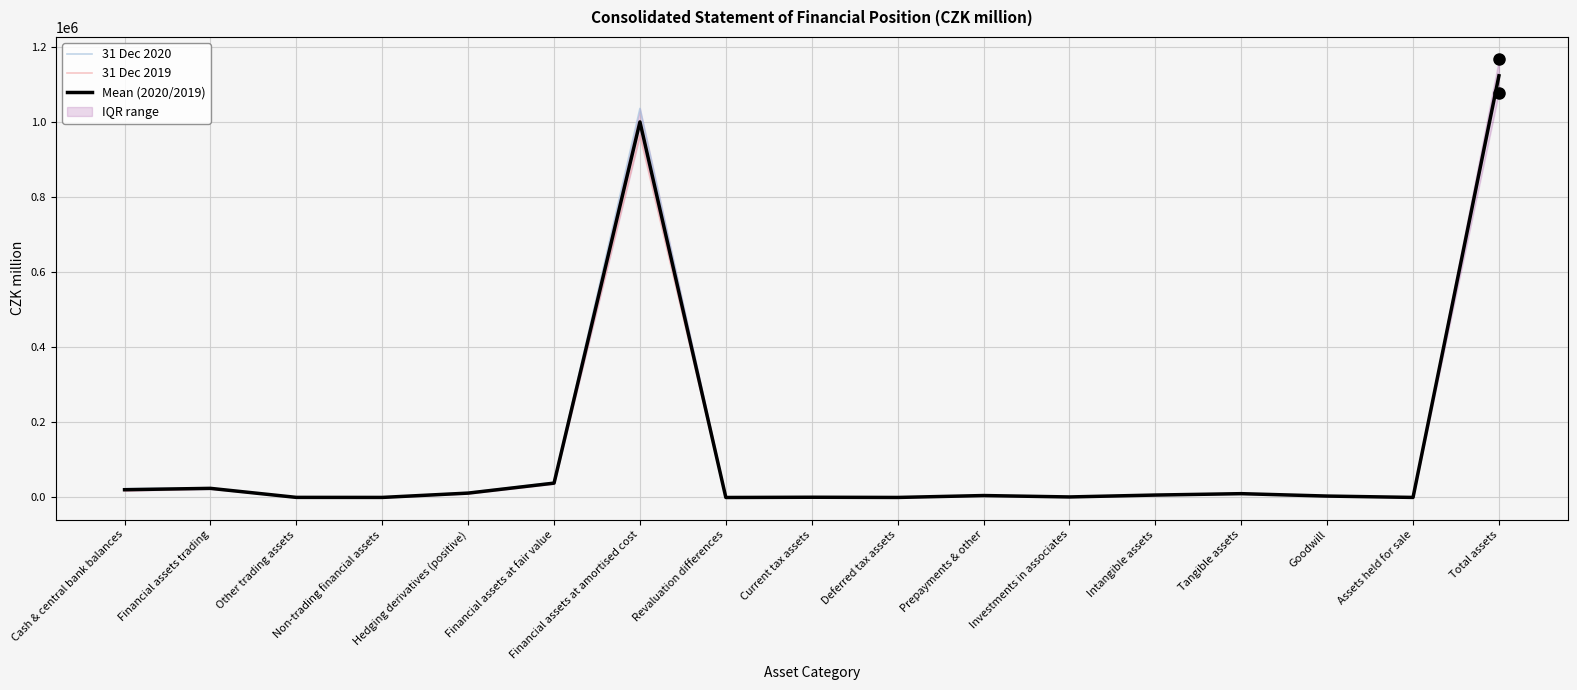

What is the minimum value shown in the chart?

-45.5